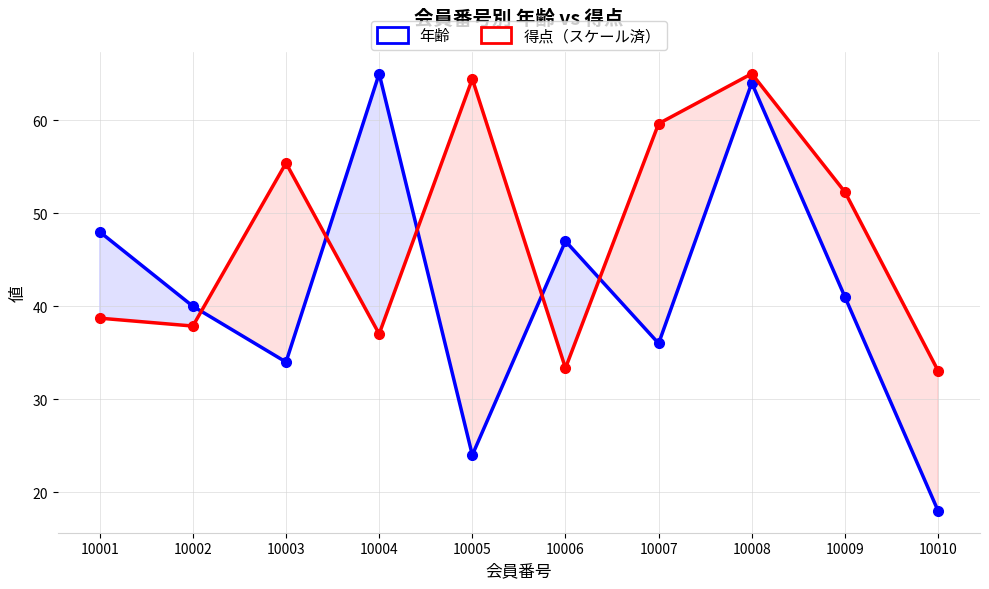

What are all the series names shown in the legend?

年齢, 得点（スケール済）